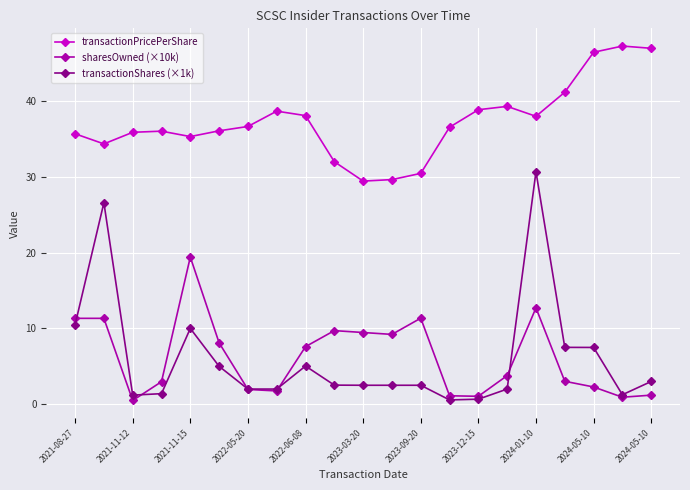

What is the value of the sharesOwned (×10k) point at the 5th from the left?

19.4